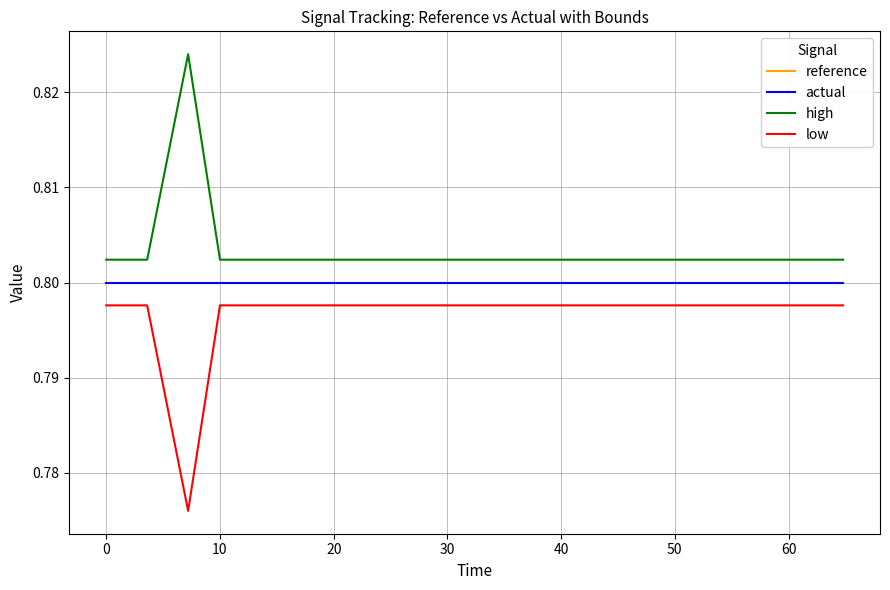

True or false: low and high cross at least once.

False